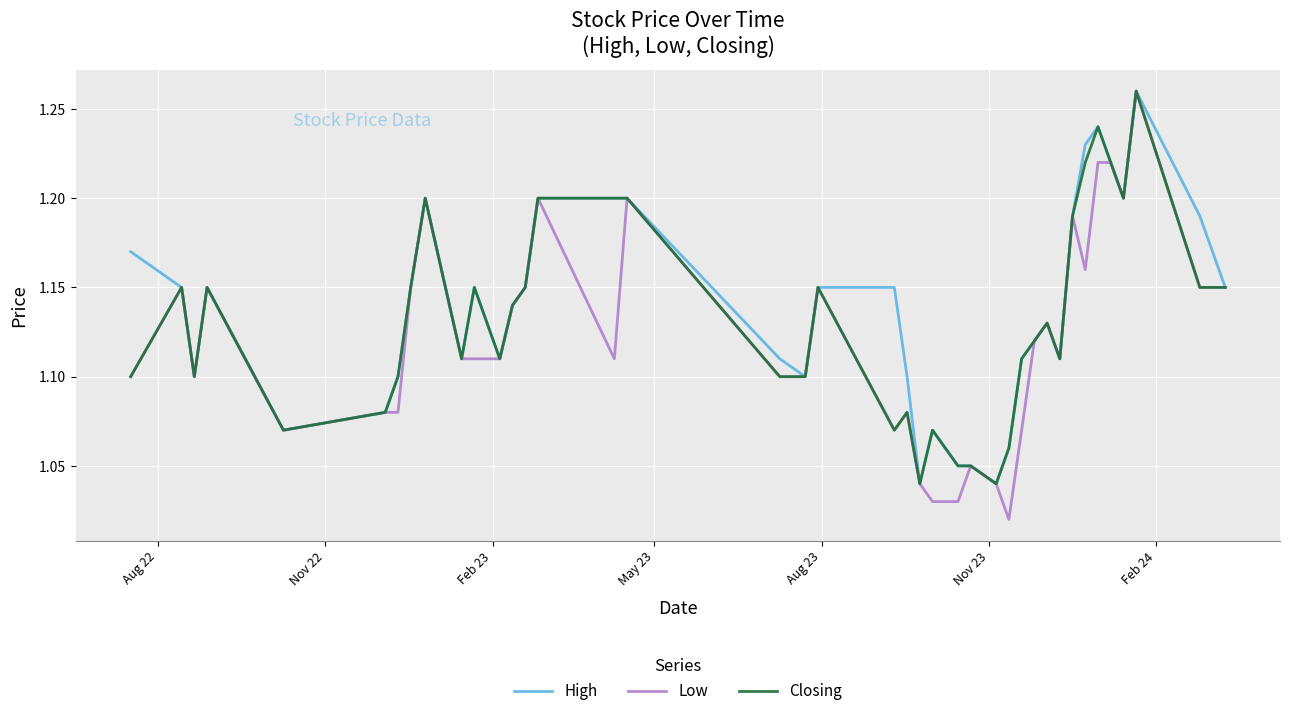

How many lines are shown in the chart?

3